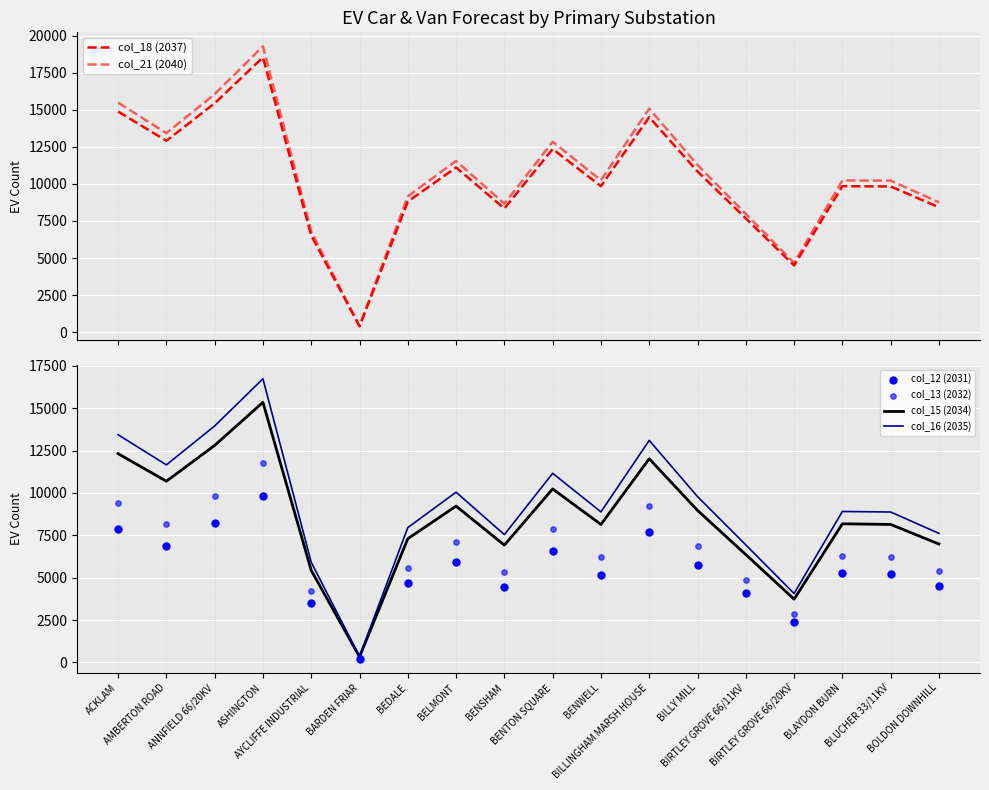

Which series has the largest Y range (max minus min)?

col_21 (2040)